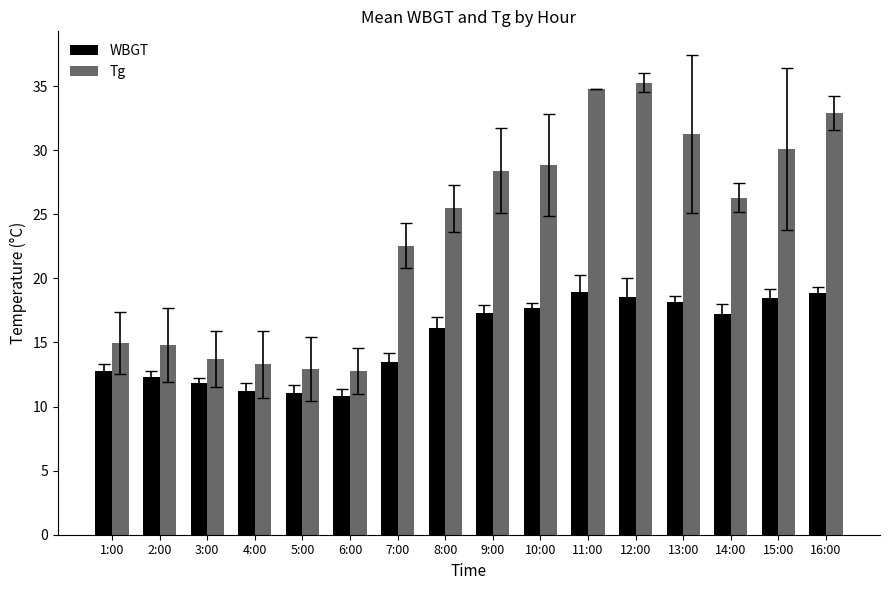

True or false: WBGT has a value of 9.2 at 10:00.

False